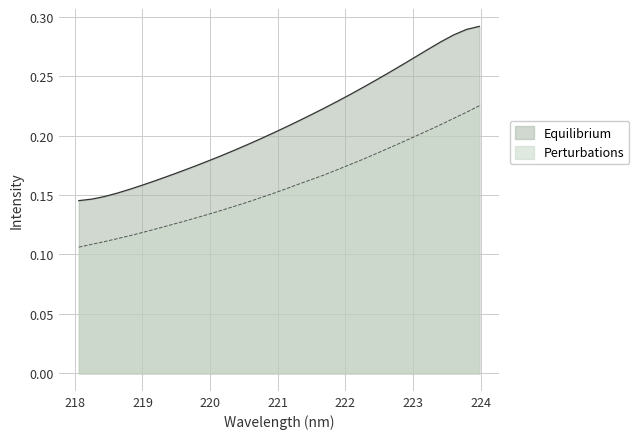

What is the sum of all values?

5.0